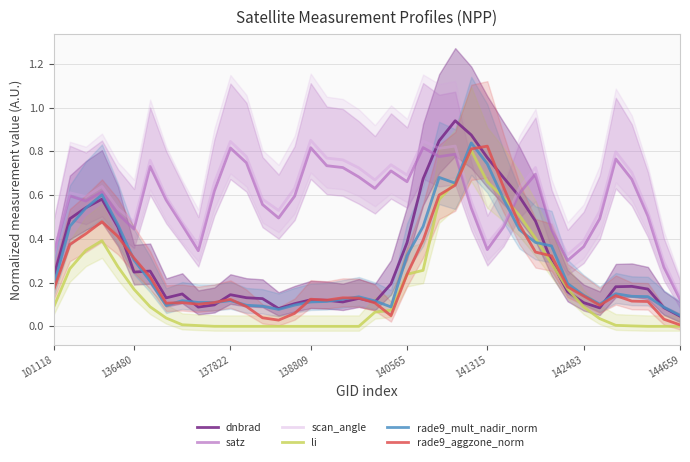

True or false: dnbrad has more than 0 points higher than both neighbors.

True